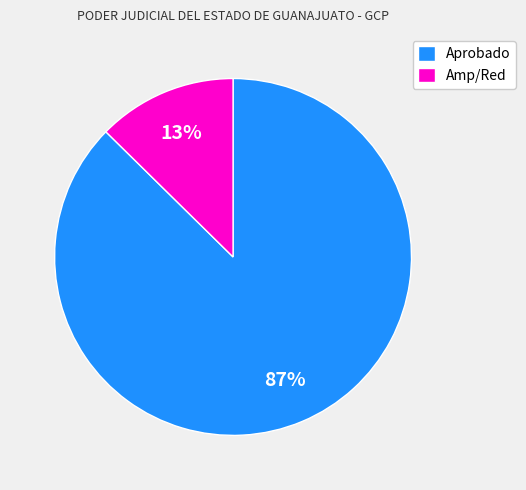

Combined, do Aprobado and Amp/Red account for over 50%?

Yes